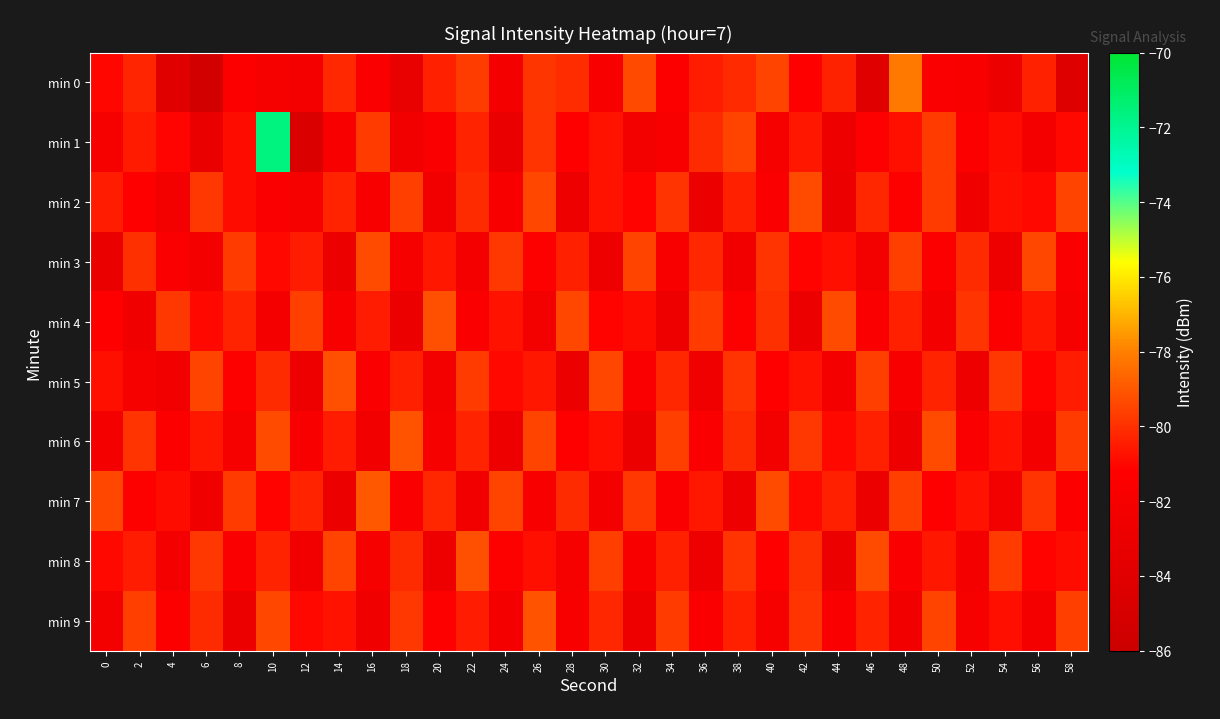

Count the number of data series in this chart.

10